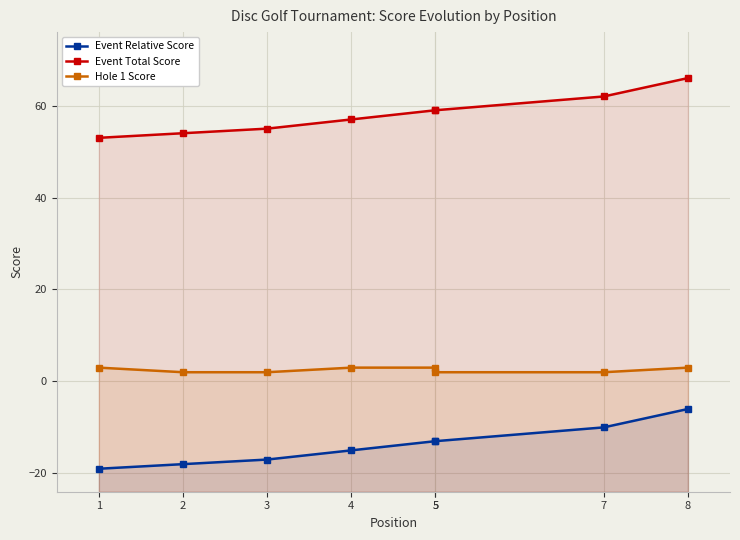

Reading left to right, list all the values displayed in this chart.

Event Relative Score: -19	-18	-17	-15	-13	-13	-10	-6
Event Total Score: 53	54	55	57	59	59	62	66
Hole 1 Score: 3	2	2	3	3	2	2	3